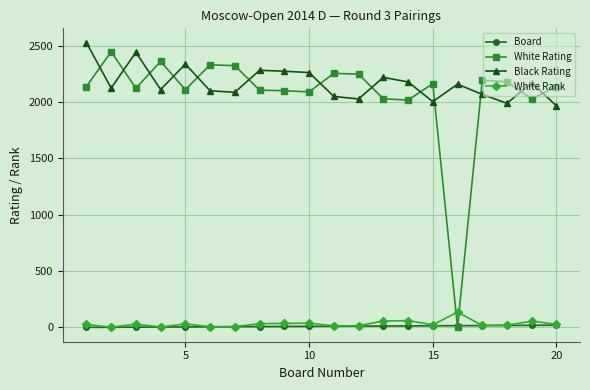

How many lines are shown in the chart?

4